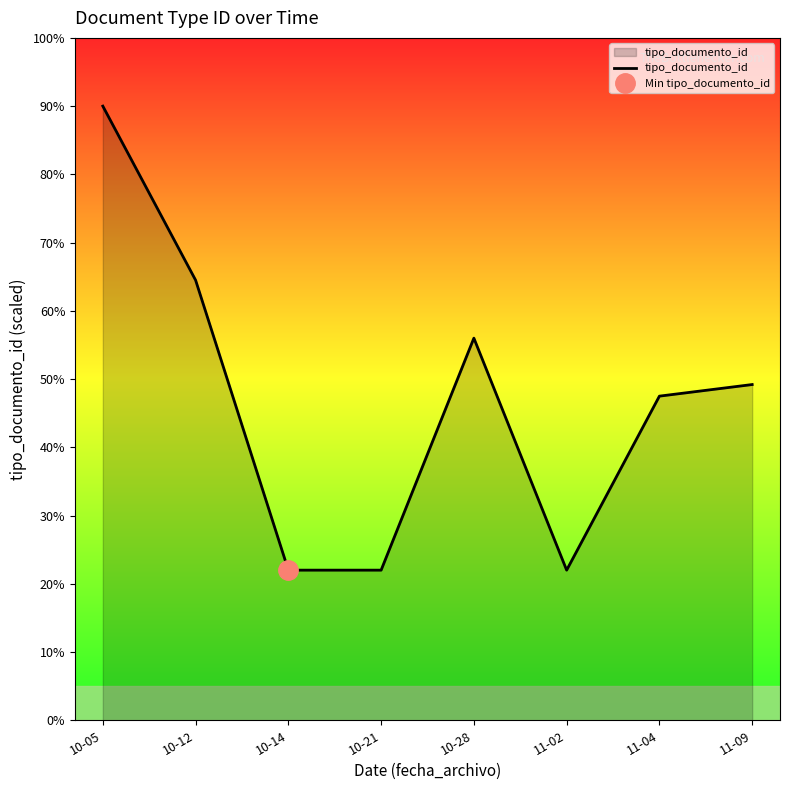

Reading right to left, what are all the values shown in this chart?

49.2	47.5	22.0	56.0	22.0	22.0	64.5	90.0